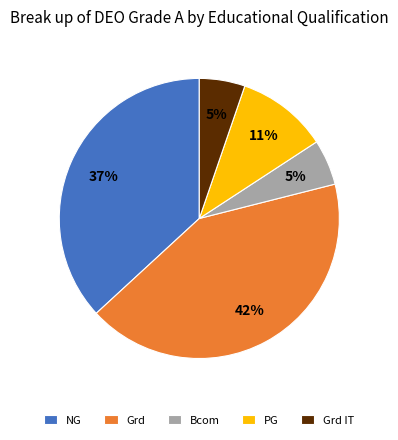

Count the number of slices in the pie.

5